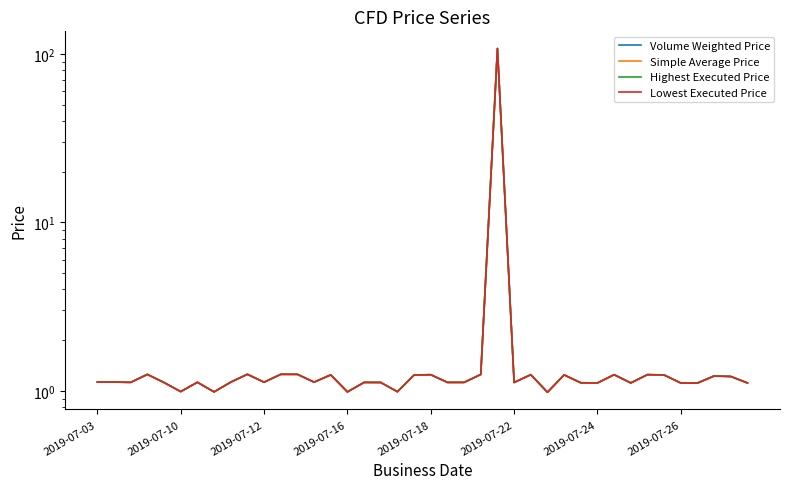

Does the chart have visible grid lines?

No